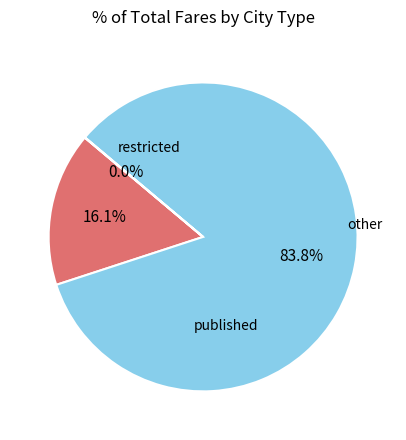

To the nearest percent, what is the average slice percentage?

33%